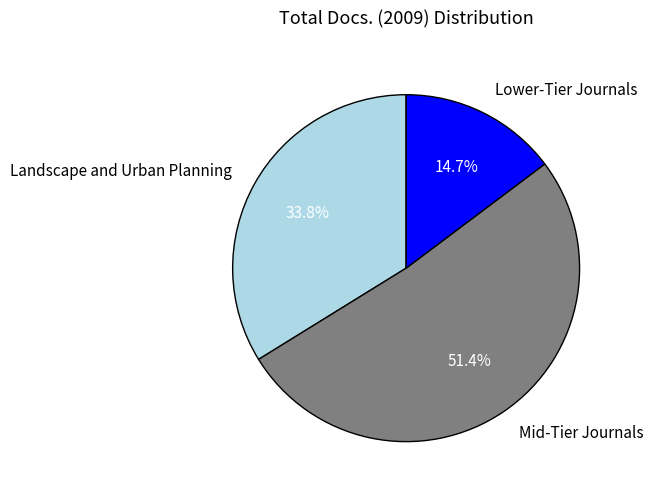

Count the number of slices in the pie.

3